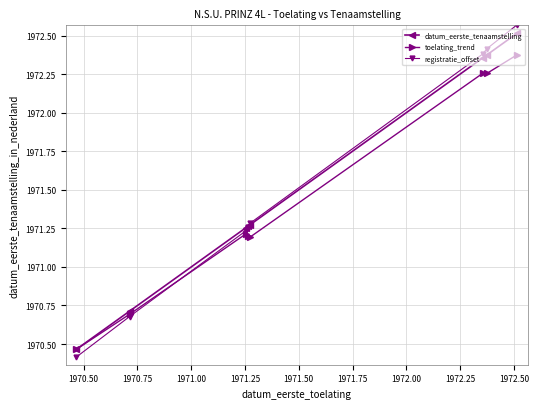

After their last crossing, which series has the higher values: datum_eerste_tenaamstelling or registratie_offset?

registratie_offset